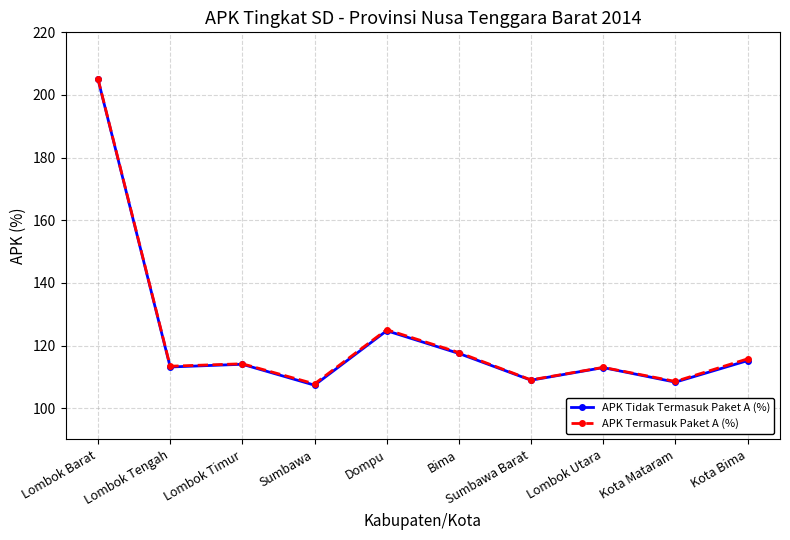

The APK Tidak Termasuk Paket A (%) series shows 108.3 at Kota Mataram. True or false?

True